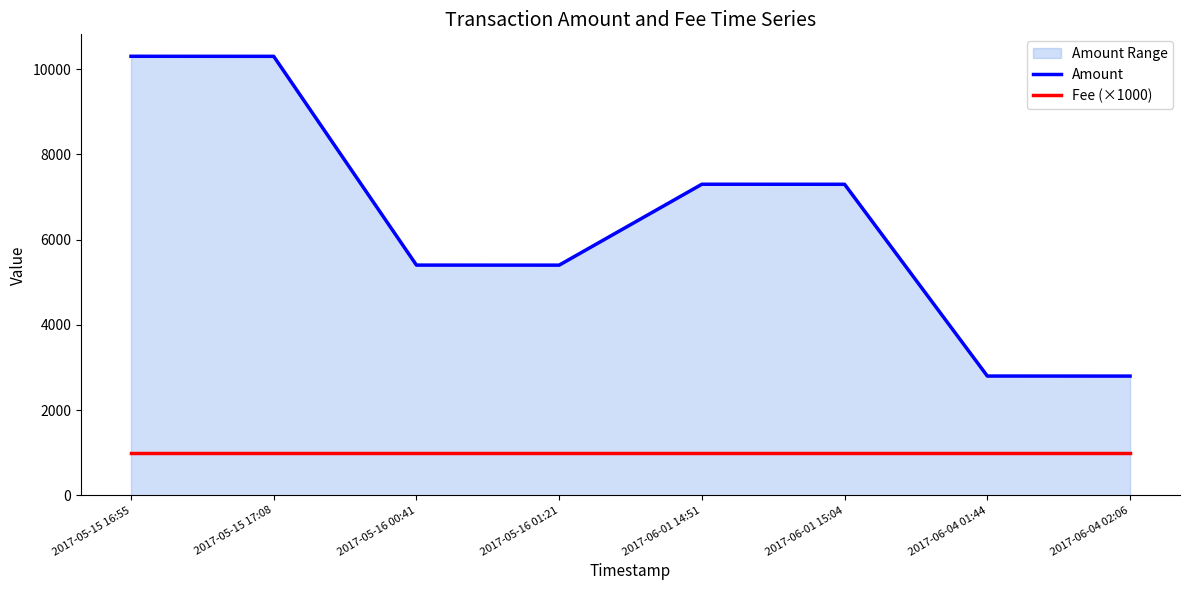

What is the sum of all Amount values?

51590